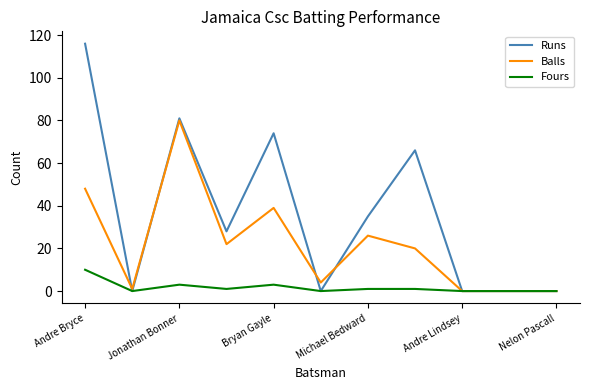

What is the maximum value for Fours?

10